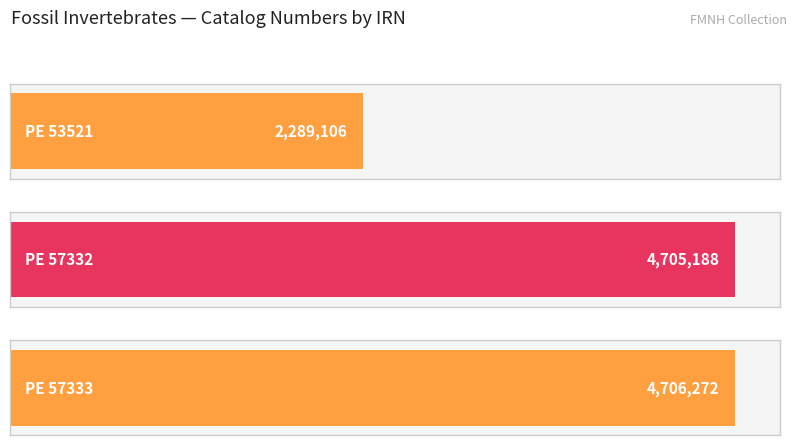

Reading right to left, extract all data points from this chart.

PE 57333=4706272	PE 57332=4705188	PE 53521=2289106